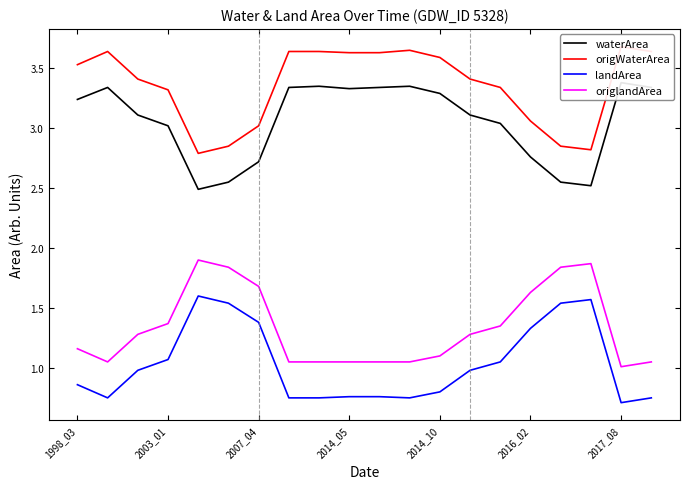

The origlandArea series shows 1.0 at 2017_08. True or false?

True